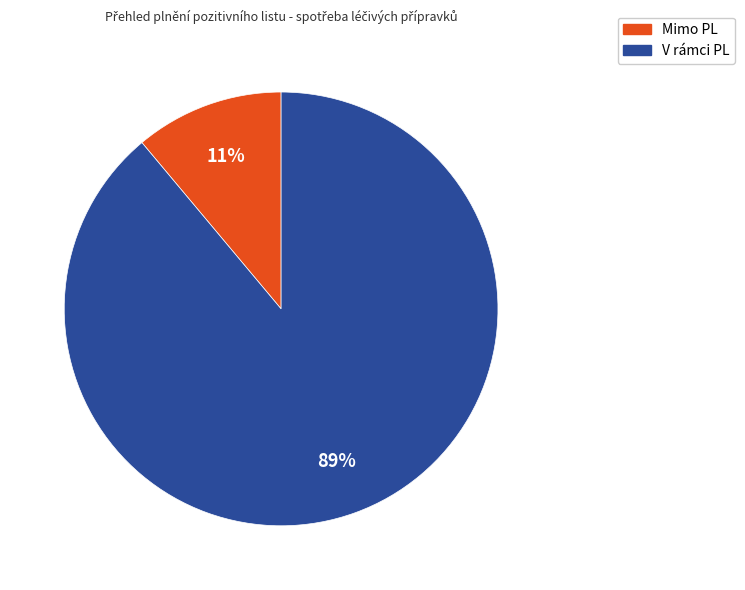

True or false: V rámci PL accounts for 89% of the total.

True